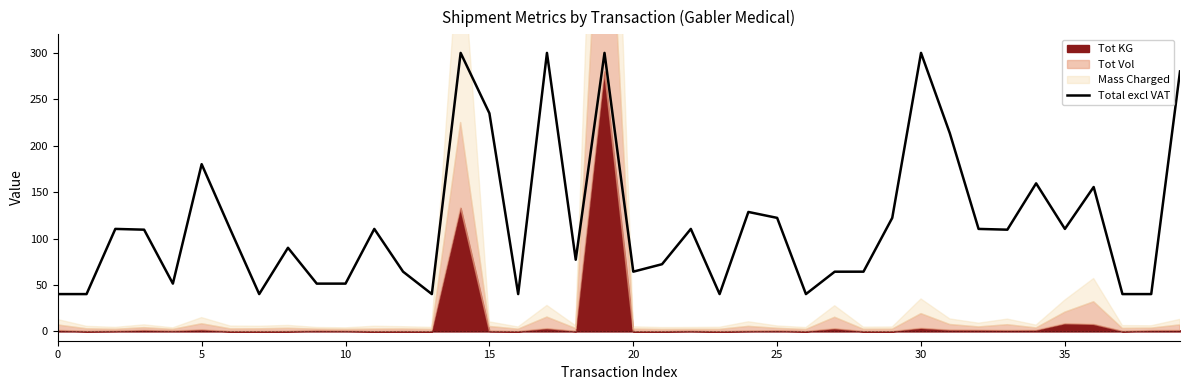

Between 14 and 33, which is larger?

14